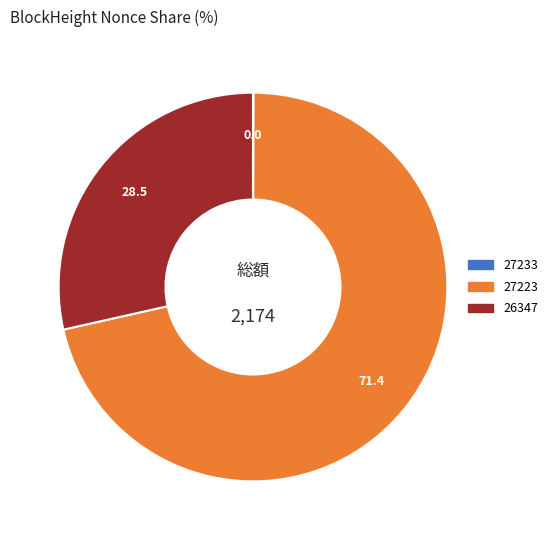

Is there any slice that represents more than half of the pie?

Yes